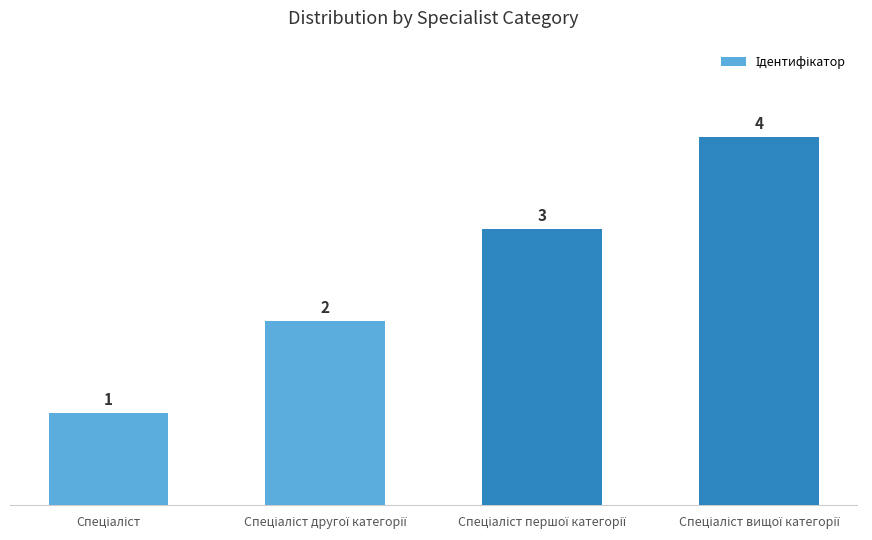

Are the bars grouped side by side (vs. stacked)?

No